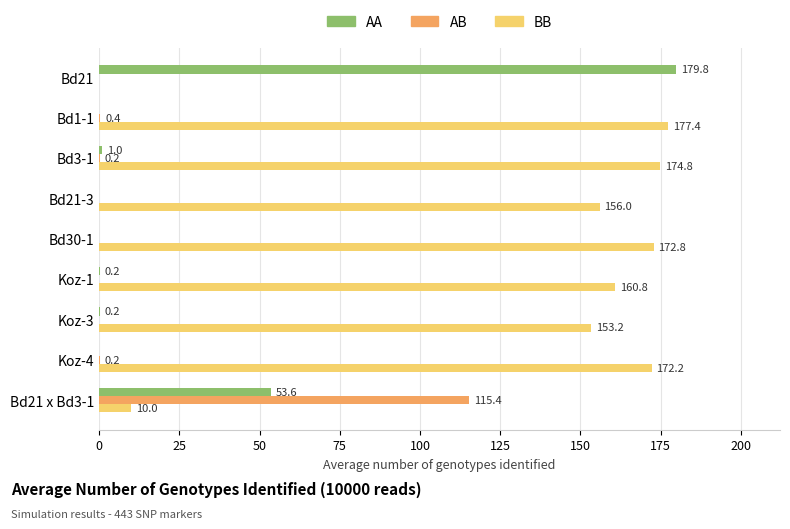

What is the highest value of the AB series?

115.4